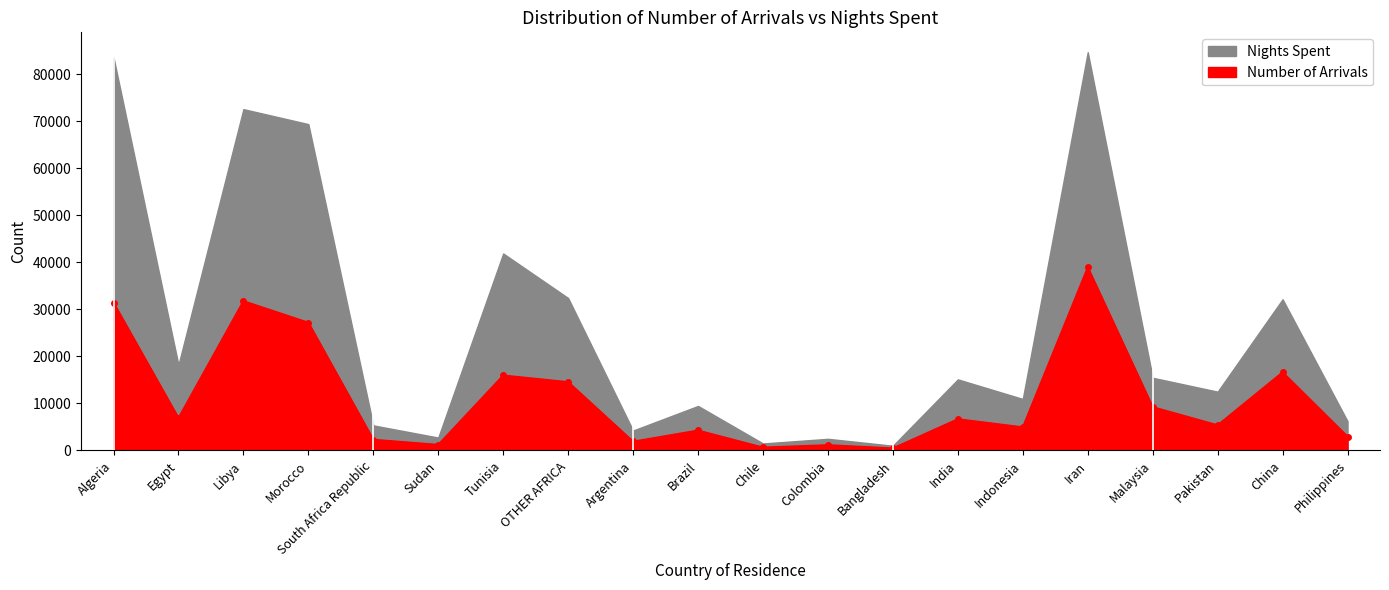

Rank the categories by value from highest to lowest.

Iran, Libya, Algeria, Morocco, China, Tunisia, OTHER AFRICA, Malaysia, Egypt, India, Pakistan, Indonesia, Brazil, Philippines, South Africa Republic, Argentina, Sudan, Colombia, Chile, Bangladesh